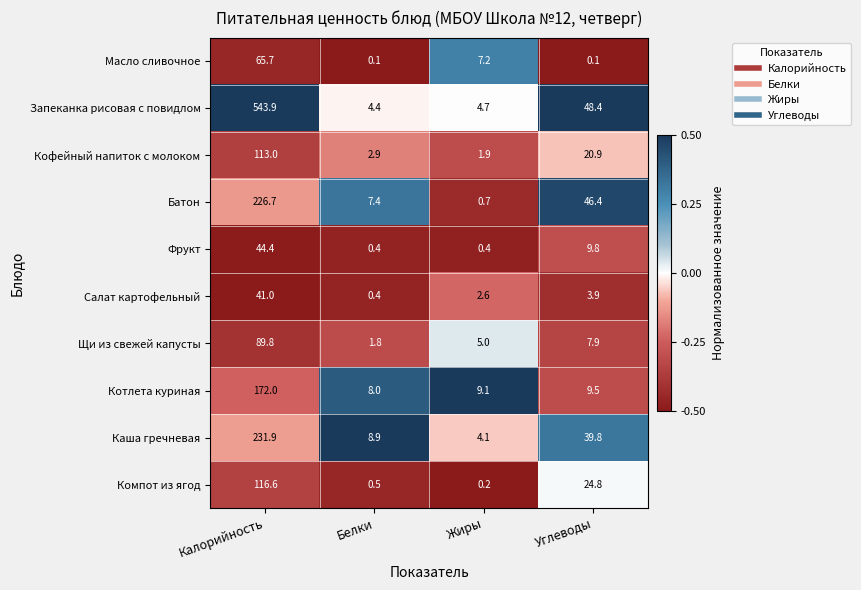

What is the difference between the second highest and second lowest values in the Кофейный напиток с молоком series?

18.0